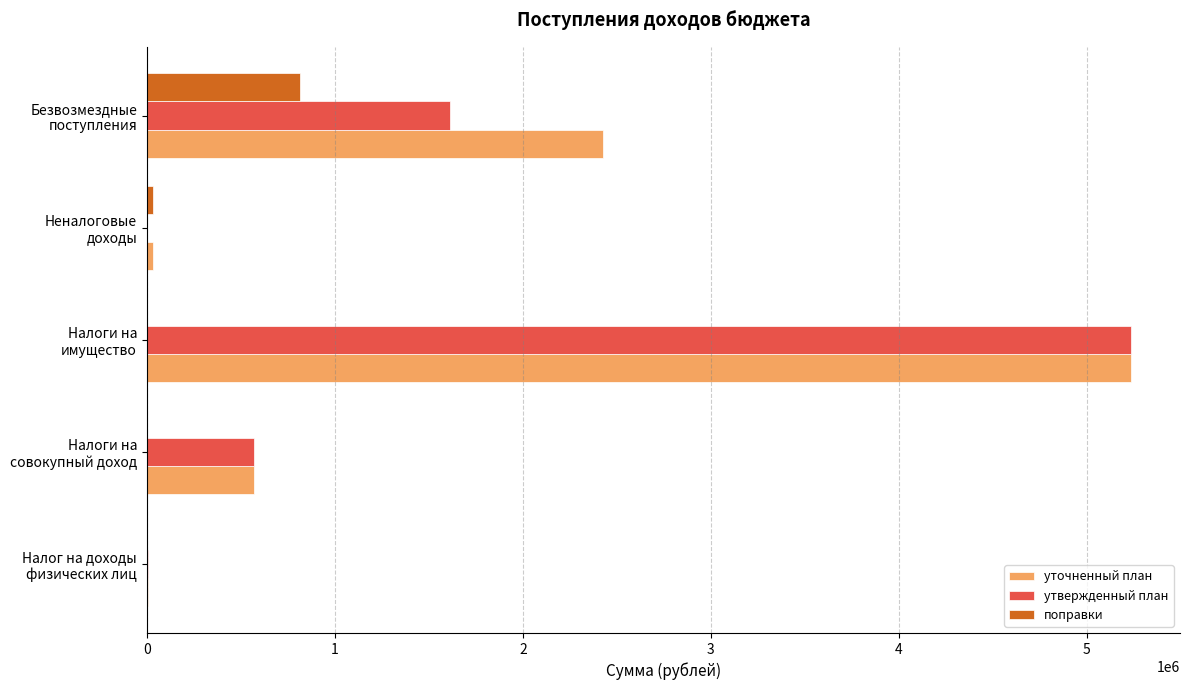

Which category has the highest value in the поправки series?

Безвозмездные
поступления